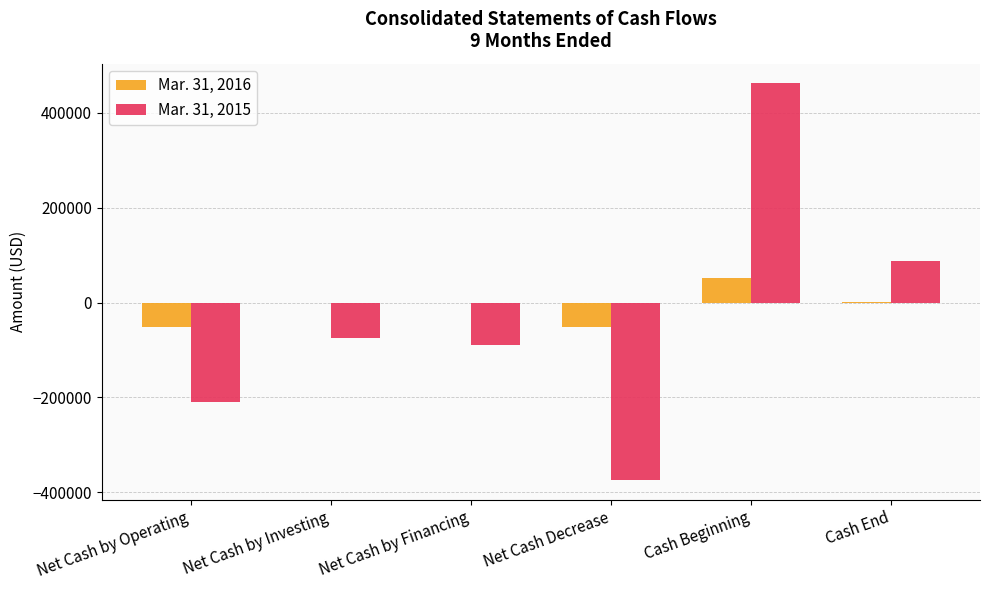

The Mar. 31, 2016 series shows -50610 at Net Cash by Operating. True or false?

True